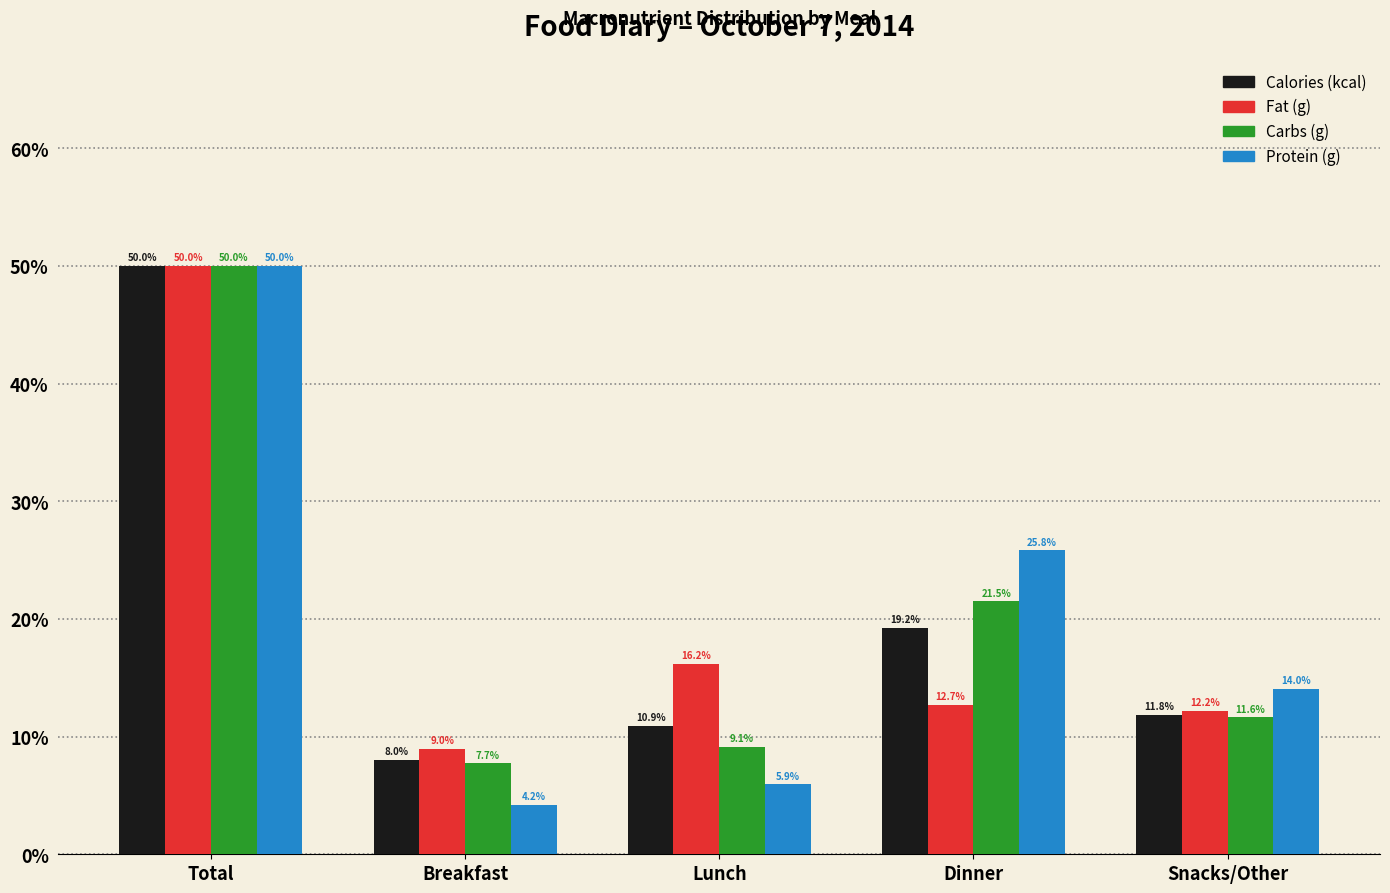

Reading left to right, transcribe all the data shown in this chart.

Calories (kcal): 50.0	8.0	10.9	19.2	11.8
Fat (g): 50.0	9.0	16.2	12.7	12.2
Carbs (g): 50.0	7.7	9.1	21.5	11.6
Protein (g): 50.0	4.2	5.9	25.8	14.0